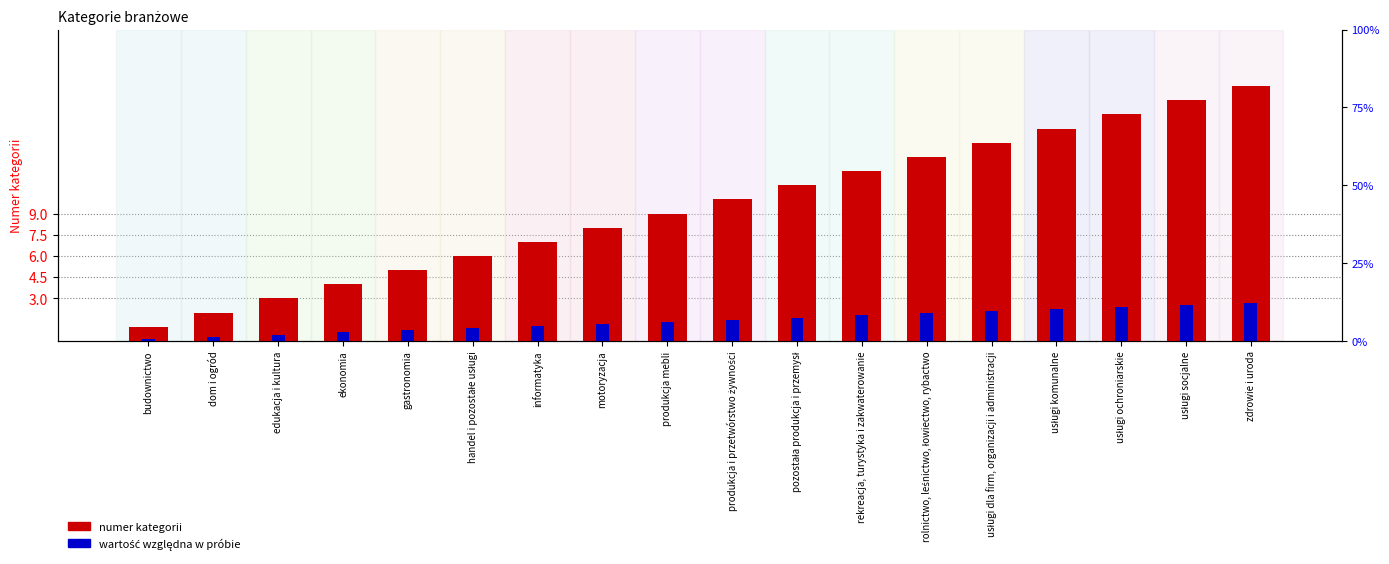

What is the label of the 6th bar from the left?

handel i pozostałe usługi